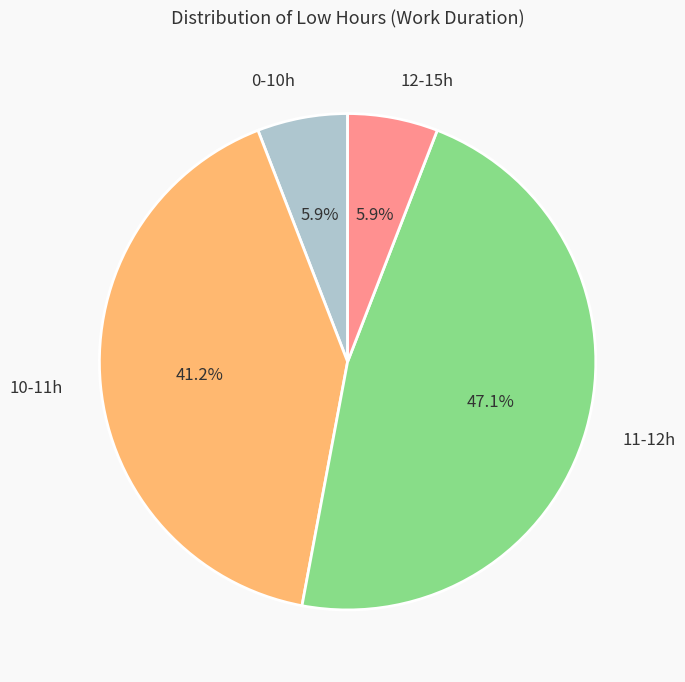

Which has a higher value, 11-12h or 0-10h?

11-12h